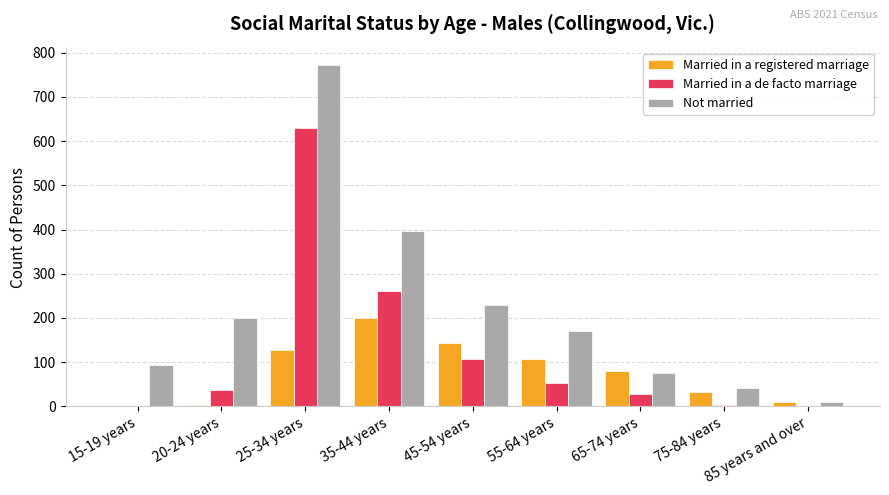

Count the number of categories in the chart.

9